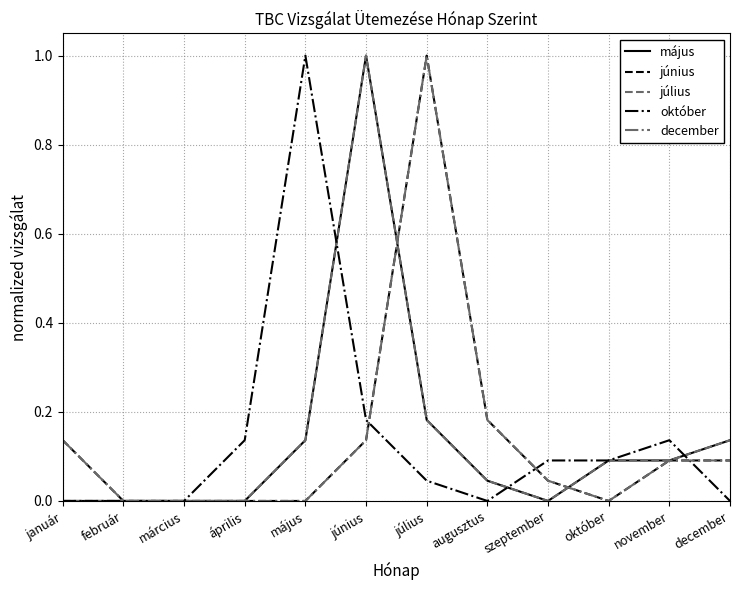

Reading left to right, list all the values displayed in this chart.

május: 0.0	0.0	0.0	0.0	0.1	1.0	0.2	0.0	0.0	0.1	0.1	0.1
június: 0.1	0.0	0.0	0.0	0.0	0.1	1.0	0.2	0.0	0.0	0.1	0.1
július: 0.0	0.0	0.0	0.0	0.1	1.0	0.2	0.0	0.0	0.1	0.1	0.1
október: 0.0	0.0	0.0	0.1	1.0	0.2	0.0	0.0	0.1	0.1	0.1	0.0
december: 0.1	0.0	0.0	0.0	0.0	0.1	1.0	0.2	0.0	0.0	0.1	0.1